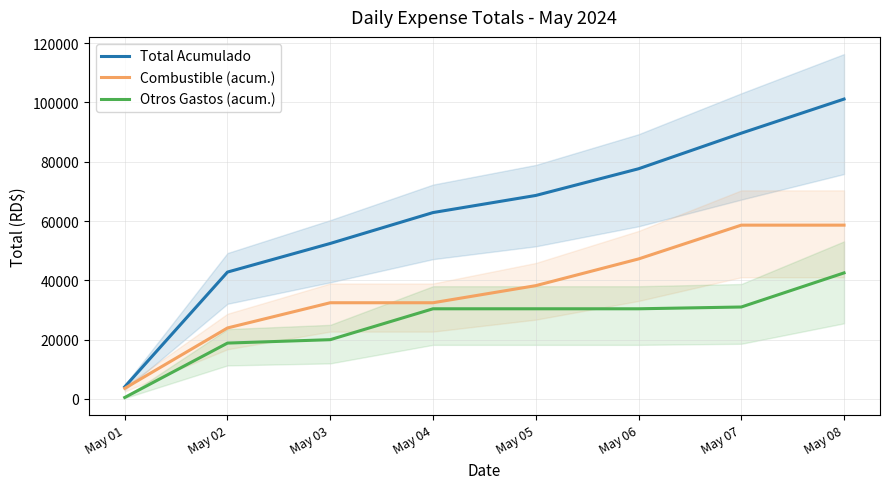

True or false: Total Acumulado has a value of 101116.4 at May 08.

True